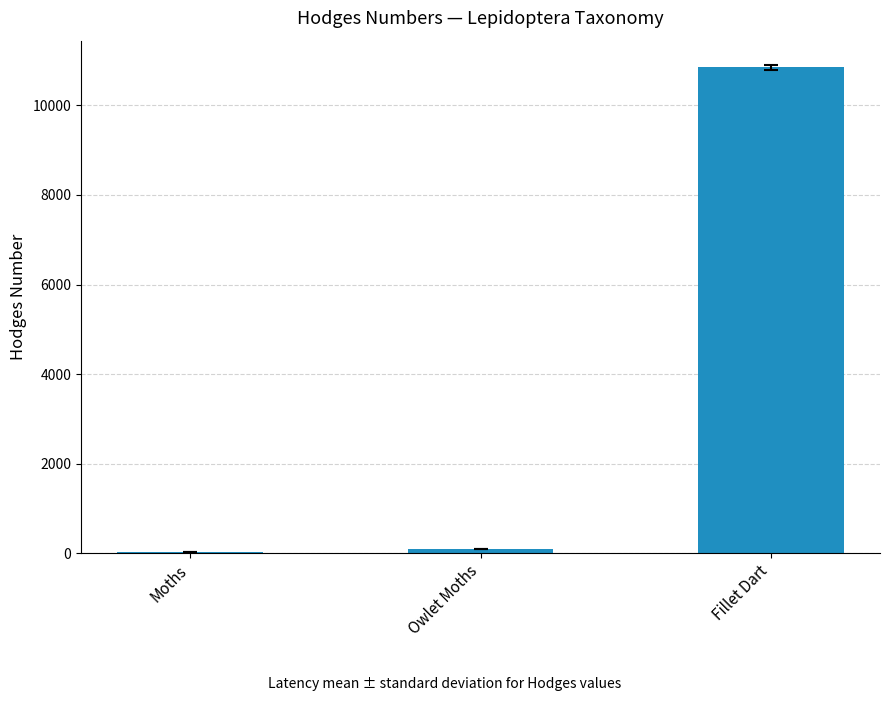

The value at Fillet Dart is 10851.0. True or false?

True